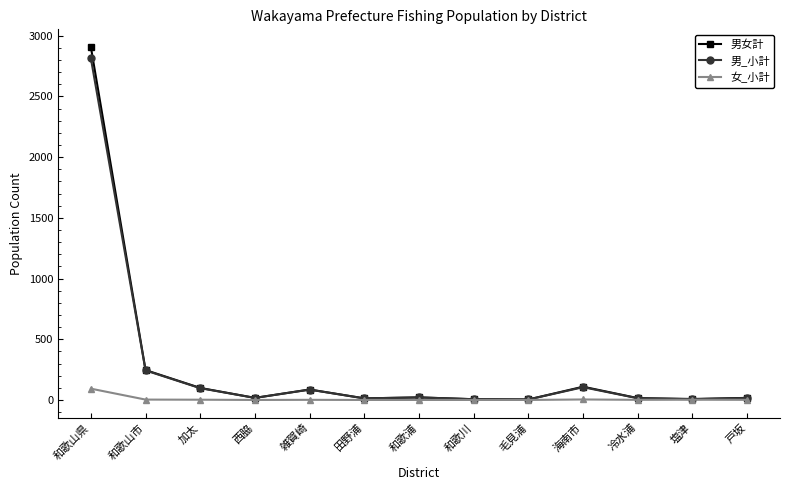

Which series has the widest spread of values?

男女計